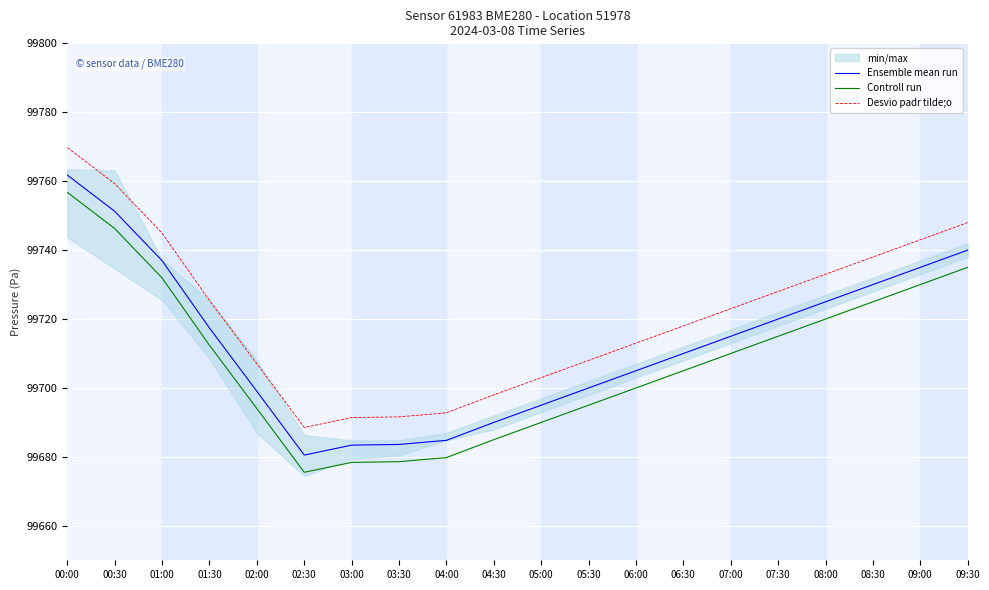

Reading right to left, extract all data points from this chart.

Ensemble mean run: 09:30=99740.0	09:00=99735.0	08:30=99730.0	08:00=99725.0	07:30=99720.0	07:00=99715.0	06:30=99710.0	06:00=99705.0	05:30=99700.0	05:00=99695.0	04:30=99690.0	04:00=99684.8	03:30=99683.6	03:00=99683.4	02:30=99680.5	02:00=99699.0	01:30=99717.4	01:00=99736.9	00:30=99751.3	00:00=99761.8
Controll run: 09:30=99735.0	09:00=99730.0	08:30=99725.0	08:00=99720.0	07:30=99715.0	07:00=99710.0	06:30=99705.0	06:00=99700.0	05:30=99695.0	05:00=99690.0	04:30=99685.0	04:00=99679.8	03:30=99678.6	03:00=99678.4	02:30=99675.5	02:00=99694.0	01:30=99712.4	01:00=99731.9	00:30=99746.3	00:00=99756.8
Desvio padr tilde;o: 09:30=99748.0	09:00=99743.0	08:30=99738.0	08:00=99733.0	07:30=99728.0	07:00=99723.0	06:30=99718.0	06:00=99713.0	05:30=99708.0	05:00=99703.0	04:30=99698.0	04:00=99692.8	03:30=99691.6	03:00=99691.4	02:30=99688.5	02:00=99707.0	01:30=99725.4	01:00=99744.9	00:30=99759.3	00:00=99769.8